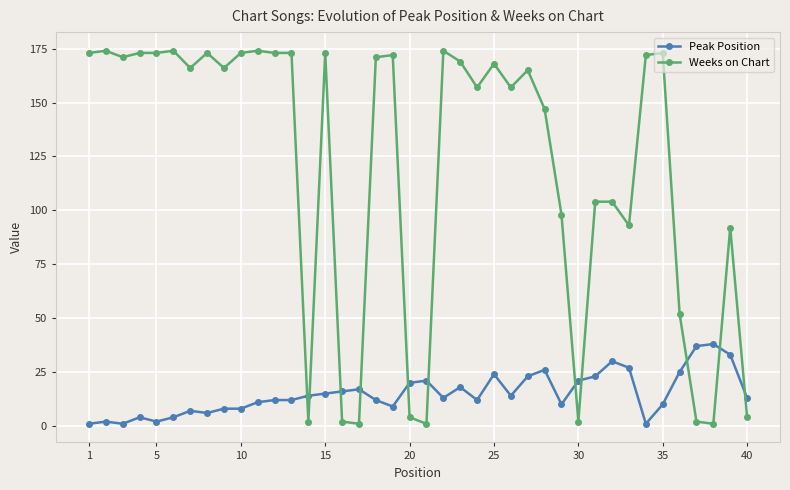

Which series has the largest range (max minus min)?

Weeks on Chart